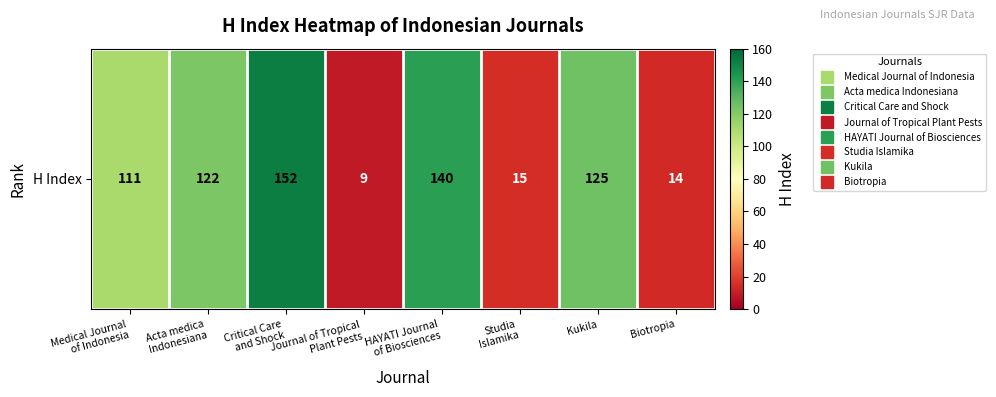

The value at HAYATI Journal
of Biosciences is 140. True or false?

True